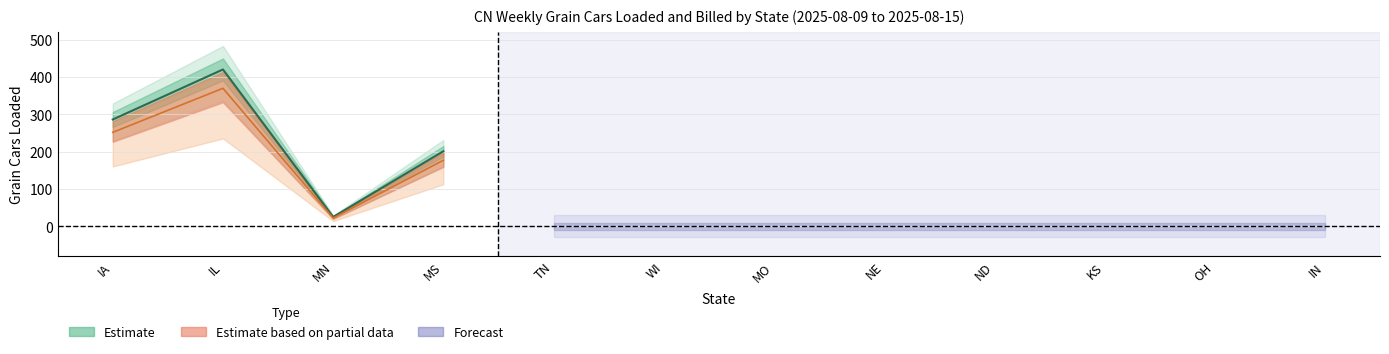

True or false: Total Cars (Col3) has more than 1 interior local peaks.

False